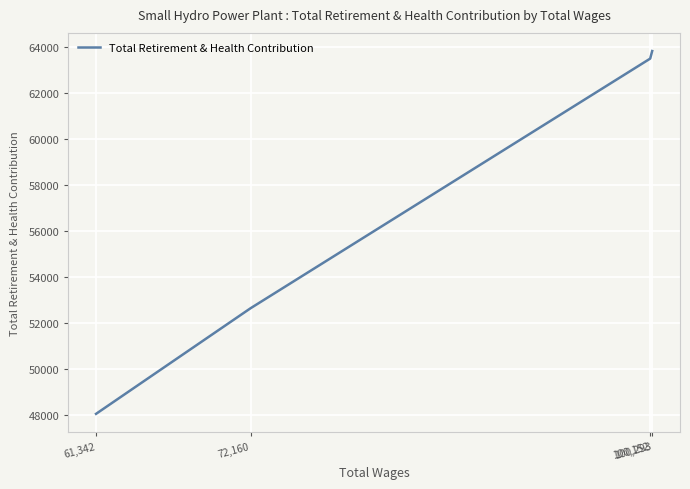

True or false: the data shows 22961 at 100,293.

False